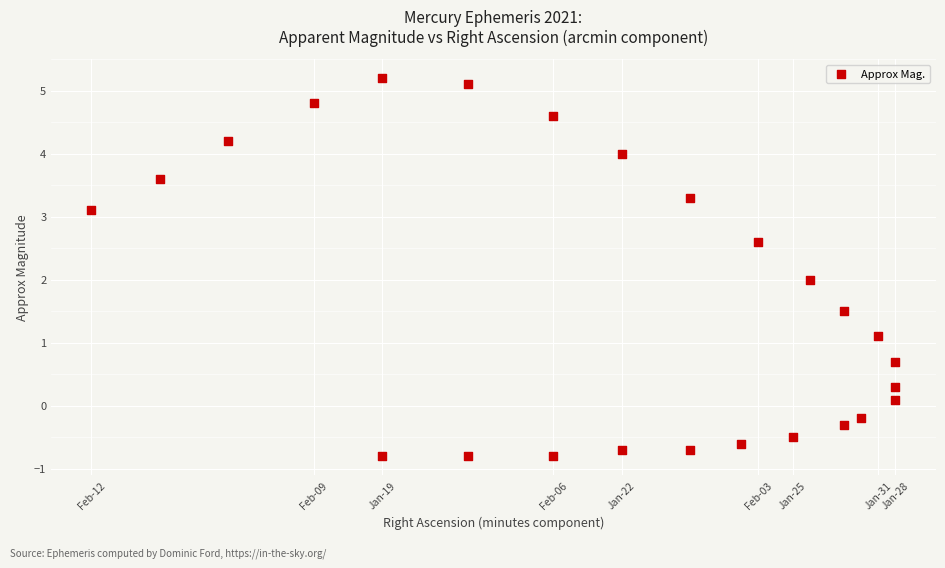

What is the range of Y values (max minus min)?

6.0